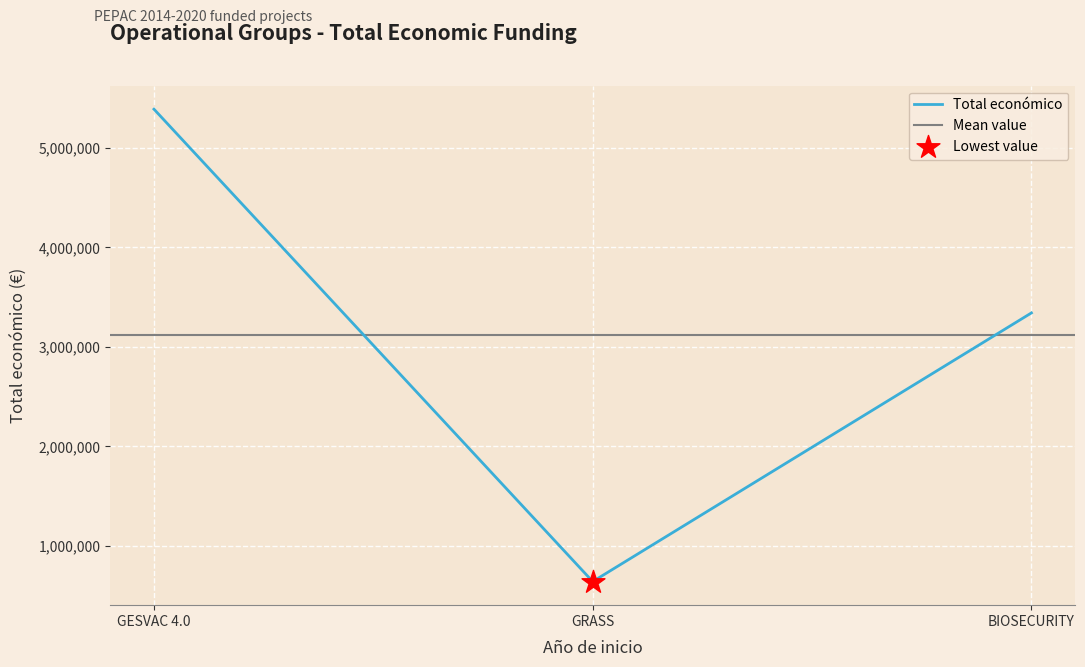

Which has a higher value, GESVAC 4.0 or GRASS?

GESVAC 4.0